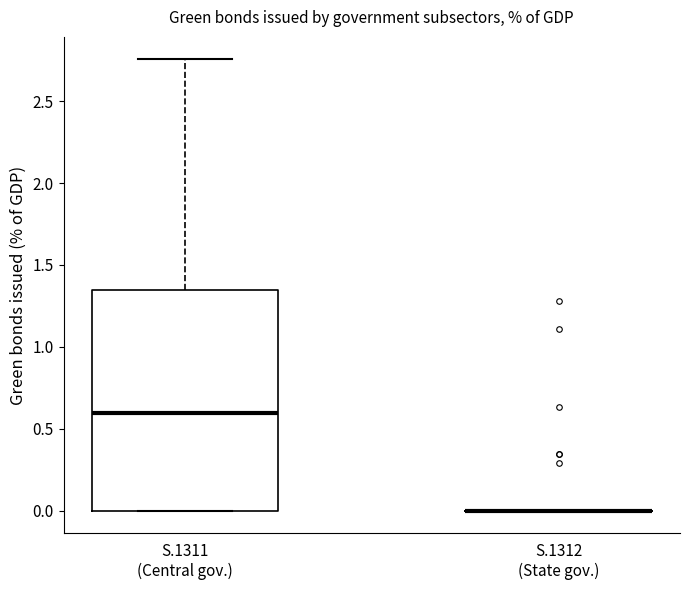

Reading left to right, transcribe this box plot: for each box, give where its median line is, the range the box spans, and where its two whiskers end, as read against the y-axis. The values are not printed on the chart, so give them approximately, as read against the axis.

S.1311 (Central gov.): median 0.60, box 0.00 to 1.35, whiskers 0.00 to 2.75
S.1312 (State gov.): box collapsed to a line at 0.00, whiskers 0.00 to 0.00